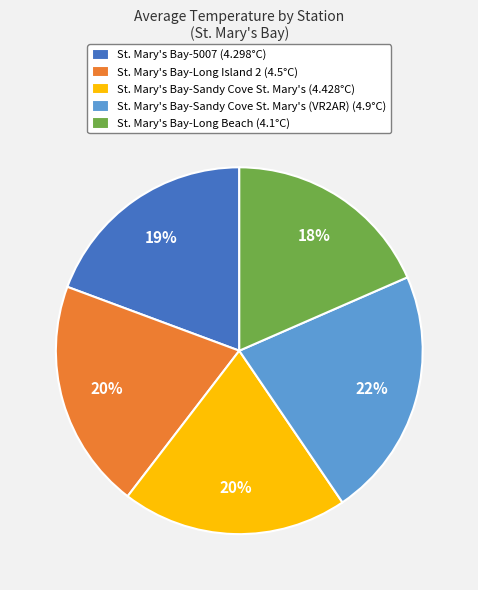

Which category has the smallest portion of the pie?

St. Mary's Bay-Long Beach (4.1°C)